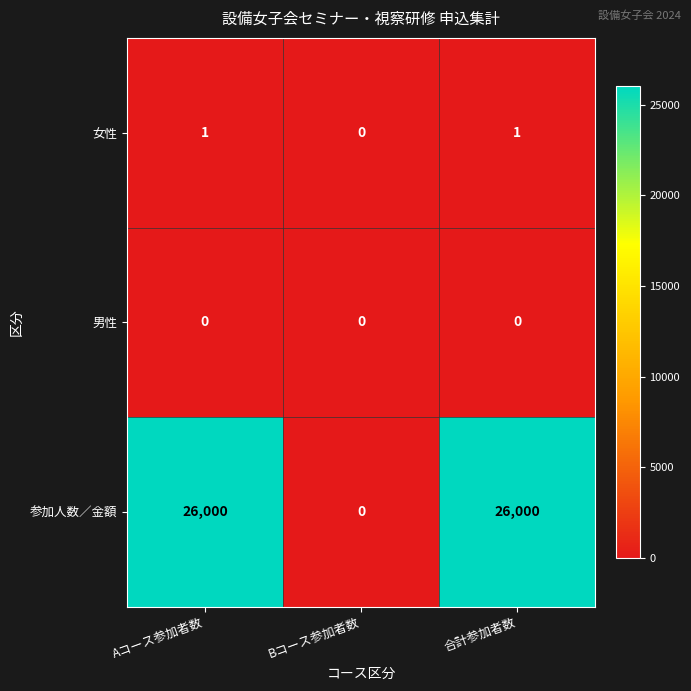

Is it true that 参加人数／金額 equals 26000 at 合計参加者数?

True